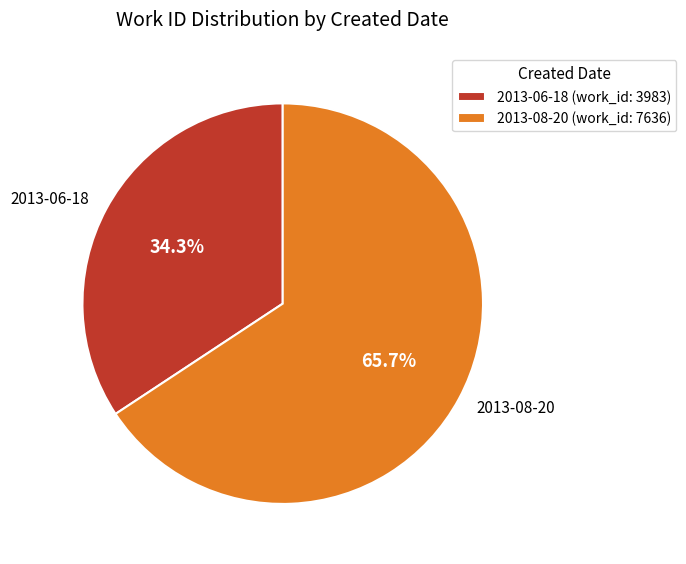

Does 2013-06-18 account for over 50% of the chart?

No